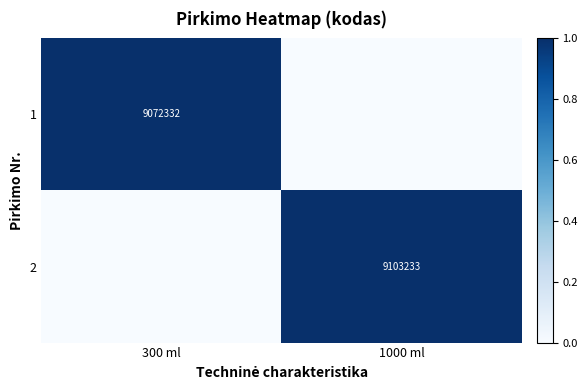

True or false: 2 has a value of 9103233 at 1000 ml.

True